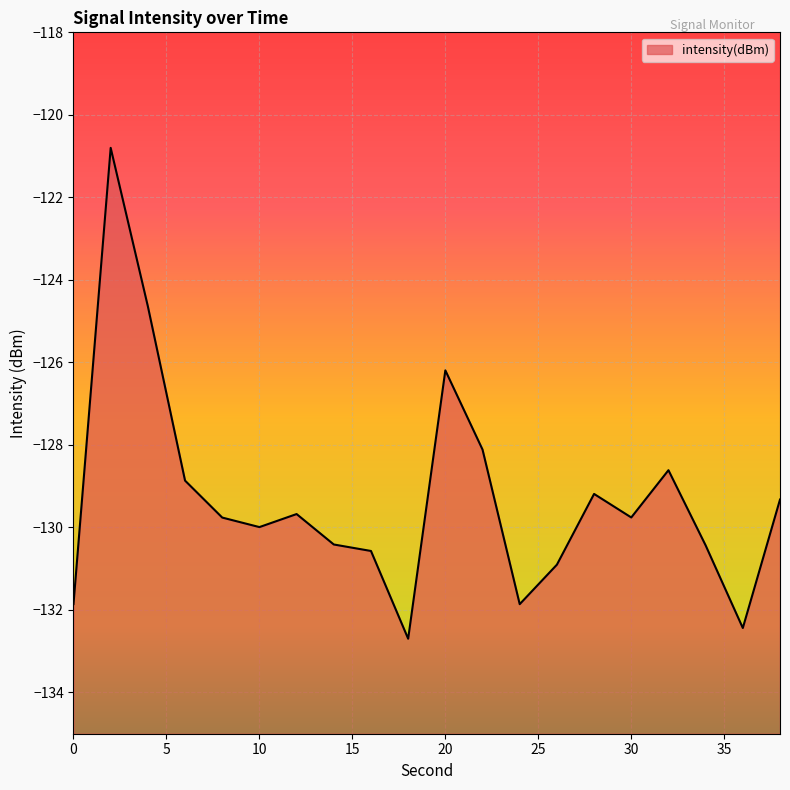

Reading left to right, extract all data points from this chart.

0=-131.9	2=-120.8	4=-124.6	6=-128.9	8=-129.8	10=-130.0	12=-129.7	14=-130.4	16=-130.6	18=-132.7	20=-126.2	22=-128.1	24=-131.9	26=-130.9	28=-129.2	30=-129.8	32=-128.6	34=-130.4	36=-132.4	38=-129.3